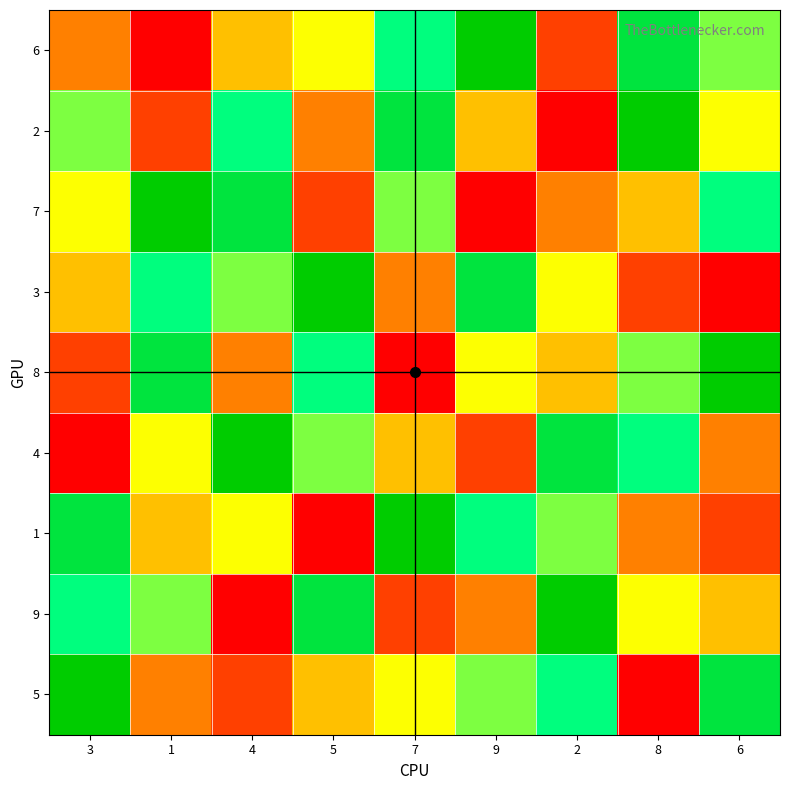

Reading left to right, what are all the values shown in this chart?

6: 3=3	1=1	4=4	5=5	7=7	9=9	2=2	8=8	6=6
2: 3=6	1=2	4=7	5=3	7=8	9=4	2=1	8=9	6=5
7: 3=5	1=9	4=8	5=2	7=6	9=1	2=3	8=4	6=7
3: 3=4	1=7	4=6	5=9	7=3	9=8	2=5	8=2	6=1
8: 3=2	1=8	4=3	5=7	7=1	9=5	2=4	8=6	6=9
4: 3=1	1=5	4=9	5=6	7=4	9=2	2=8	8=7	6=3
1: 3=8	1=4	4=5	5=1	7=9	9=7	2=6	8=3	6=2
9: 3=7	1=6	4=1	5=8	7=2	9=3	2=9	8=5	6=4
5: 3=9	1=3	4=2	5=4	7=5	9=6	2=7	8=1	6=8